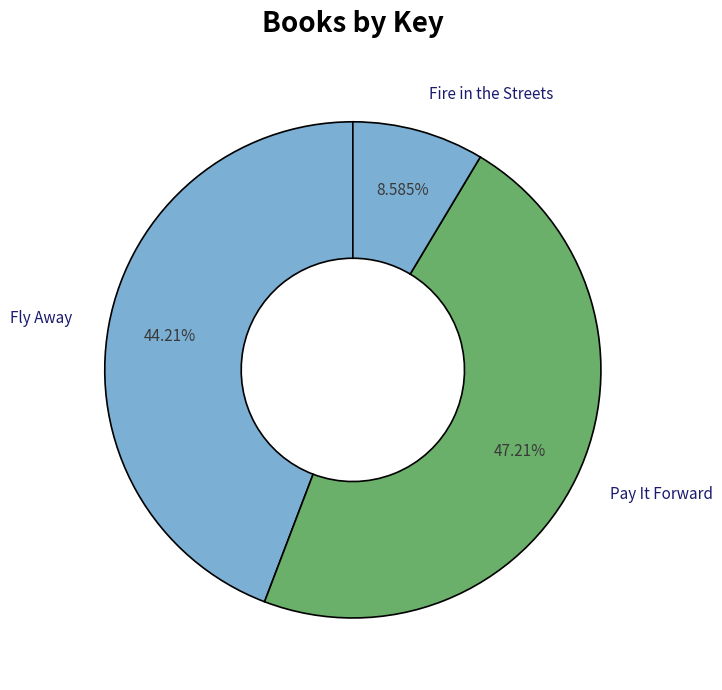

Is there any slice that represents more than half of the pie?

No